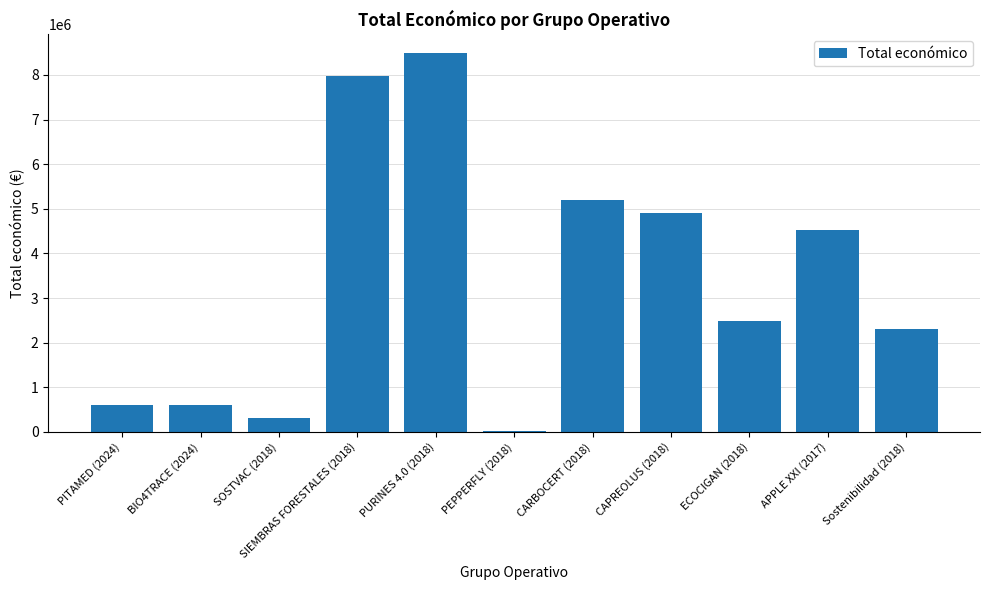

How many series are shown in this chart?

1